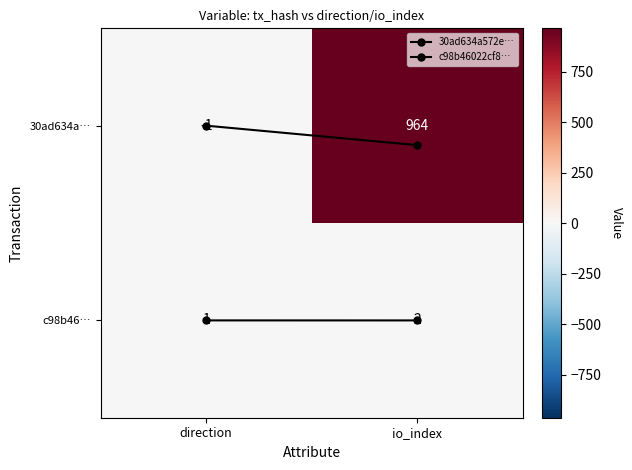

Is the value of c98b46… at io_index greater than the value of 30ad634a… at direction?

Yes